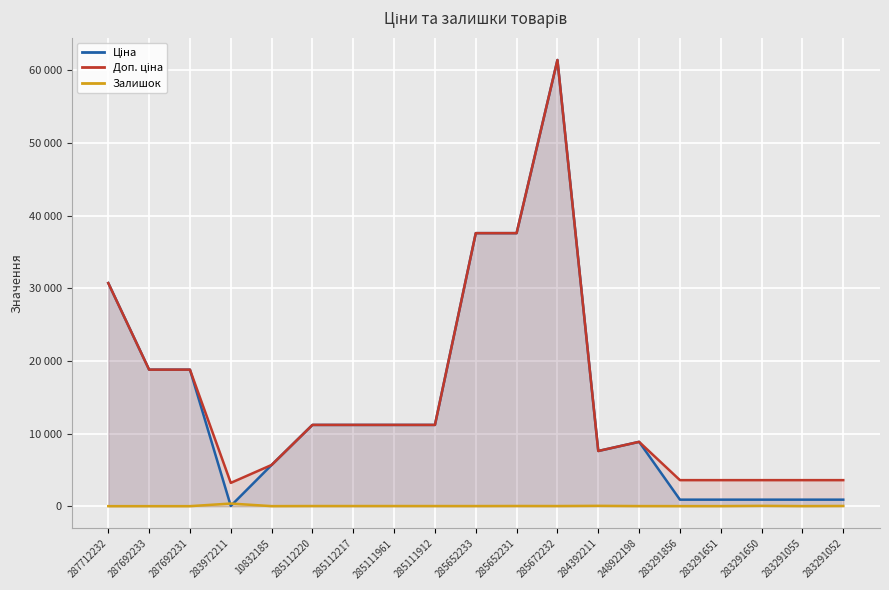

How many data points does each series have?

19